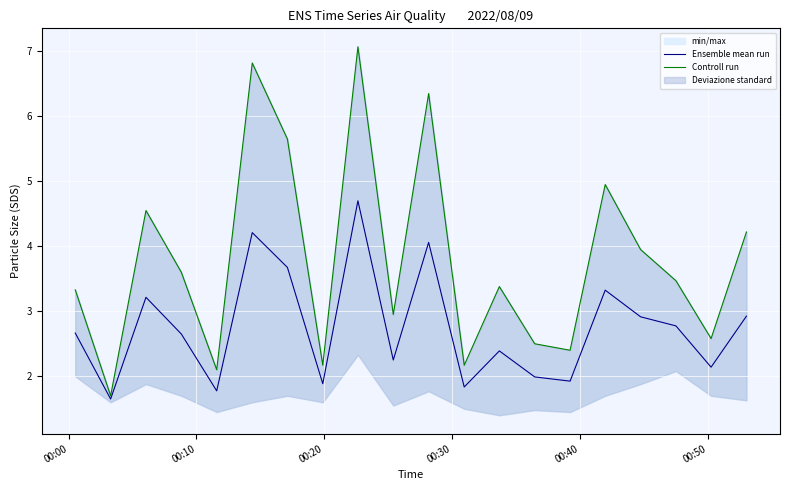

True or false: Controll run and Ensemble mean run intersect in this chart.

False